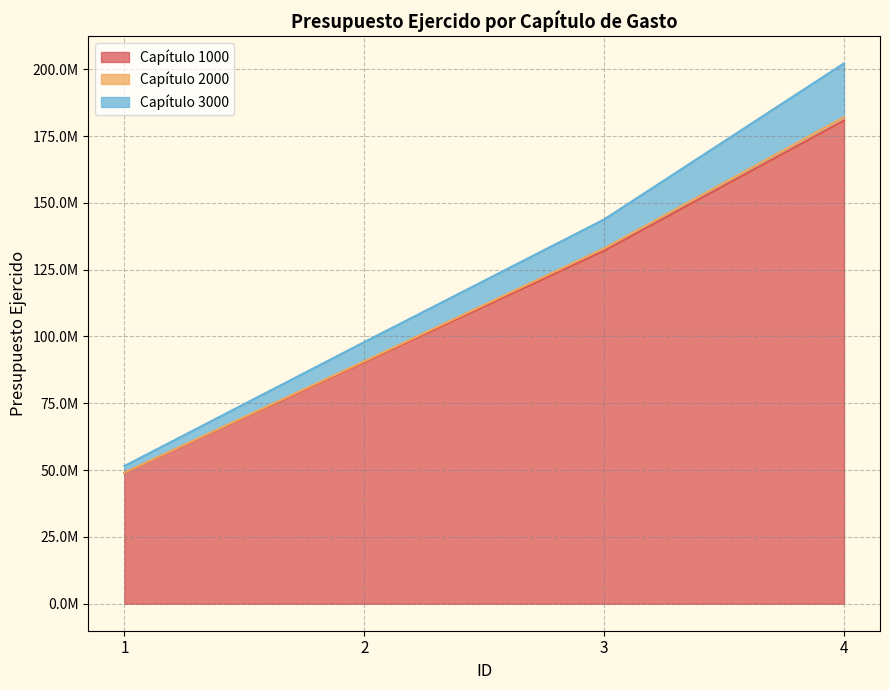

Does the chart have visible grid lines?

Yes